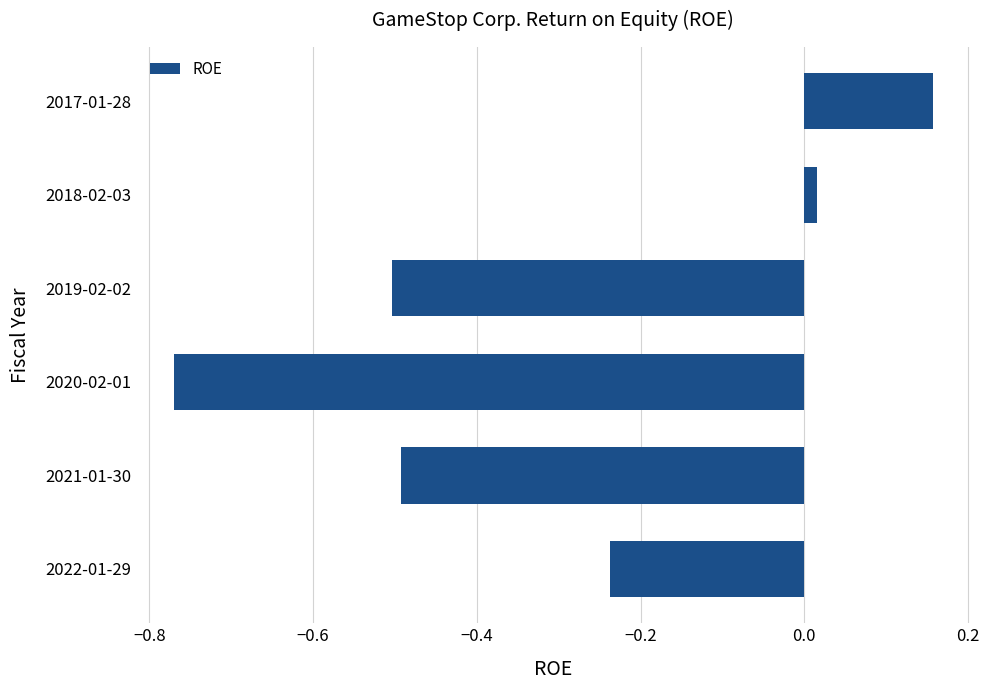

How many positive values are there?

2